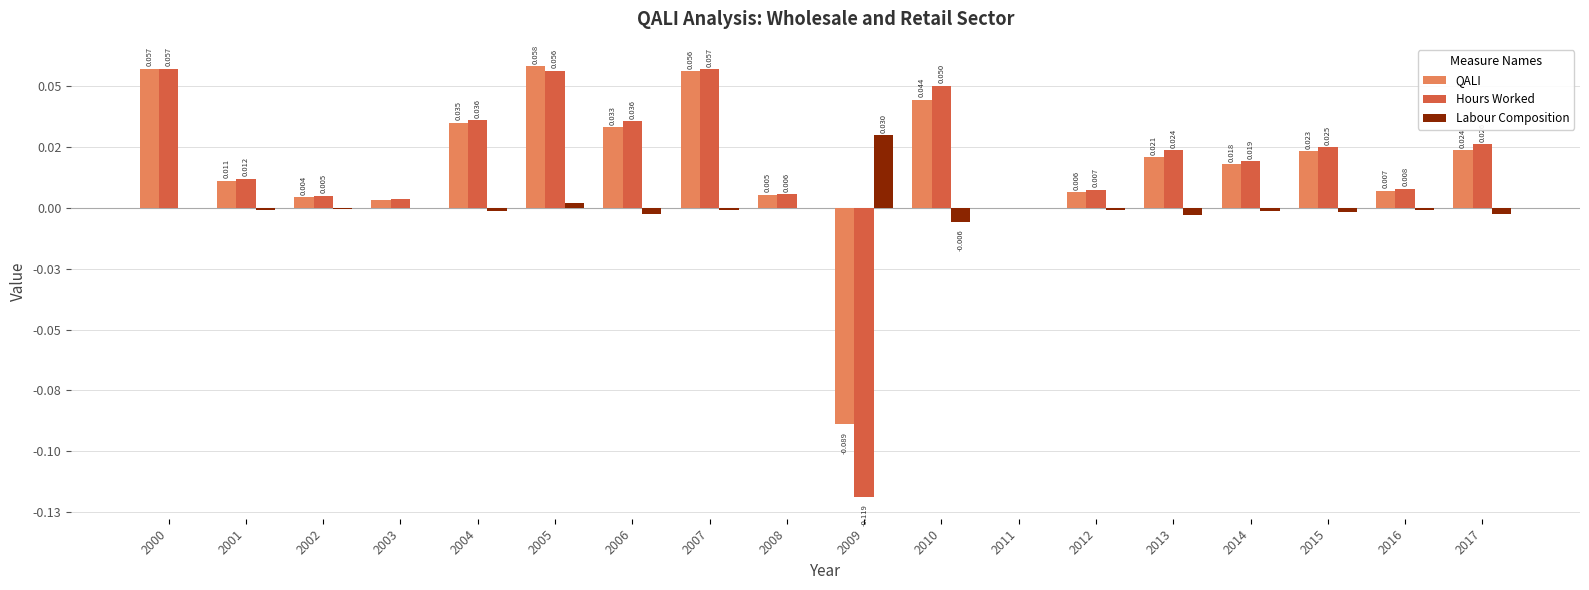

What are all the series names shown in the legend?

QALI, Hours Worked, Labour Composition